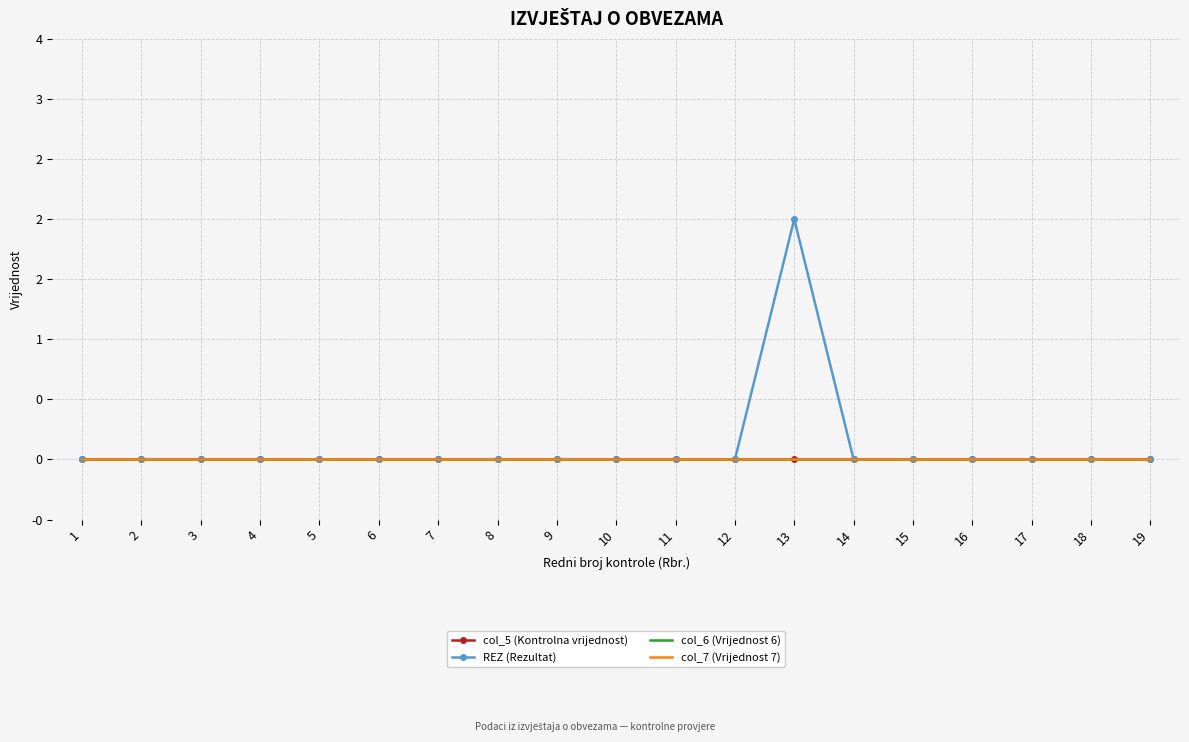

At 8, list the series in order from largest to smallest.

col_5 (Kontrolna vrijednost), REZ (Rezultat), col_6 (Vrijednost 6), col_7 (Vrijednost 7)